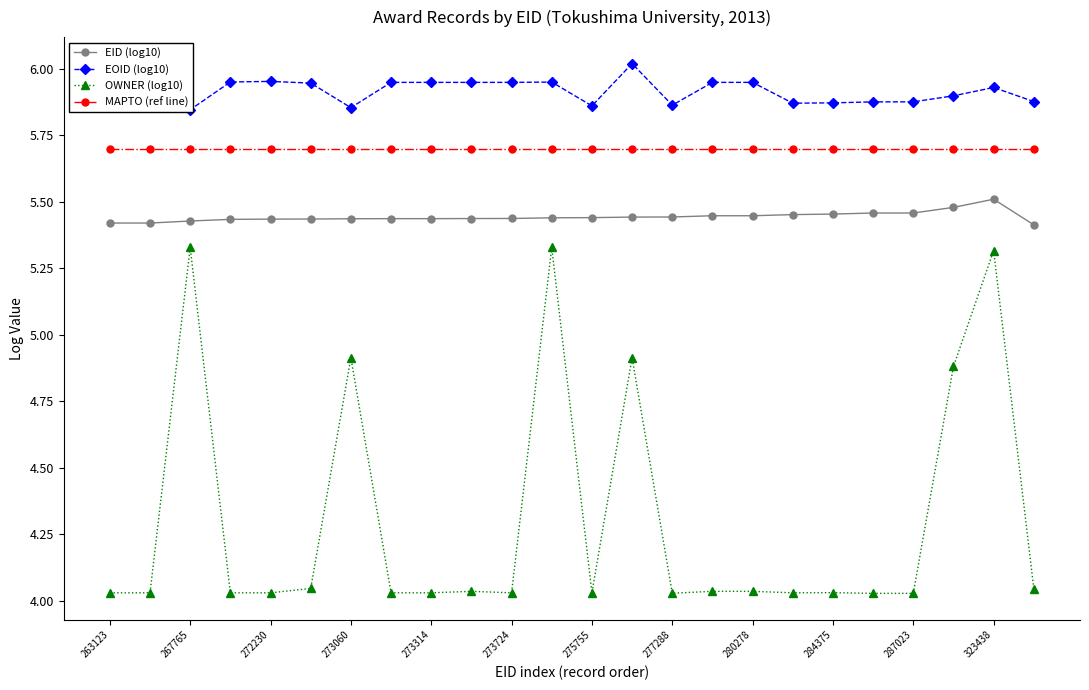

True or false: OWNER (log10) and MAPTO (ref line) cross at least once.

False